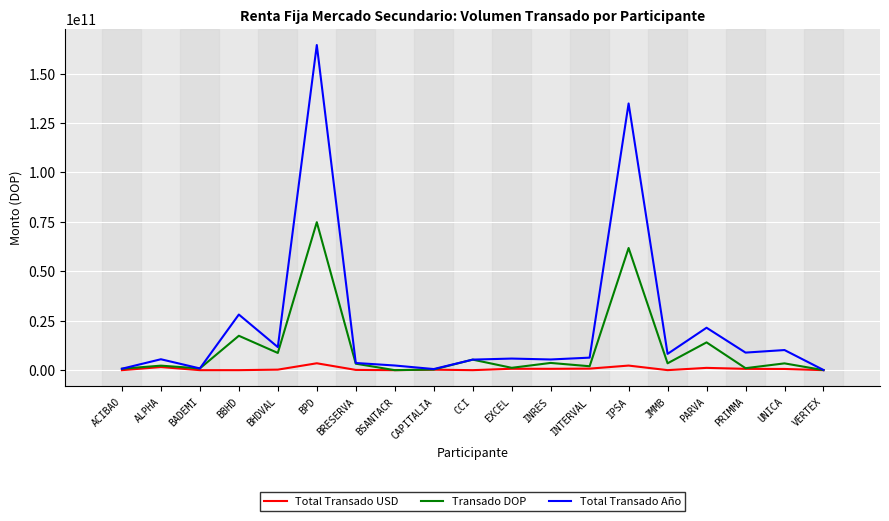

Where is Transado DOP nearest to the value 37410436627?

BBHD